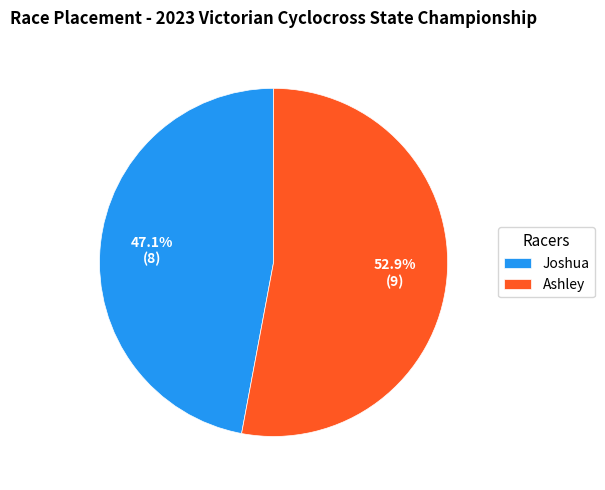

Approximately how many times larger is the value at Ashley compared to Joshua?

1.1